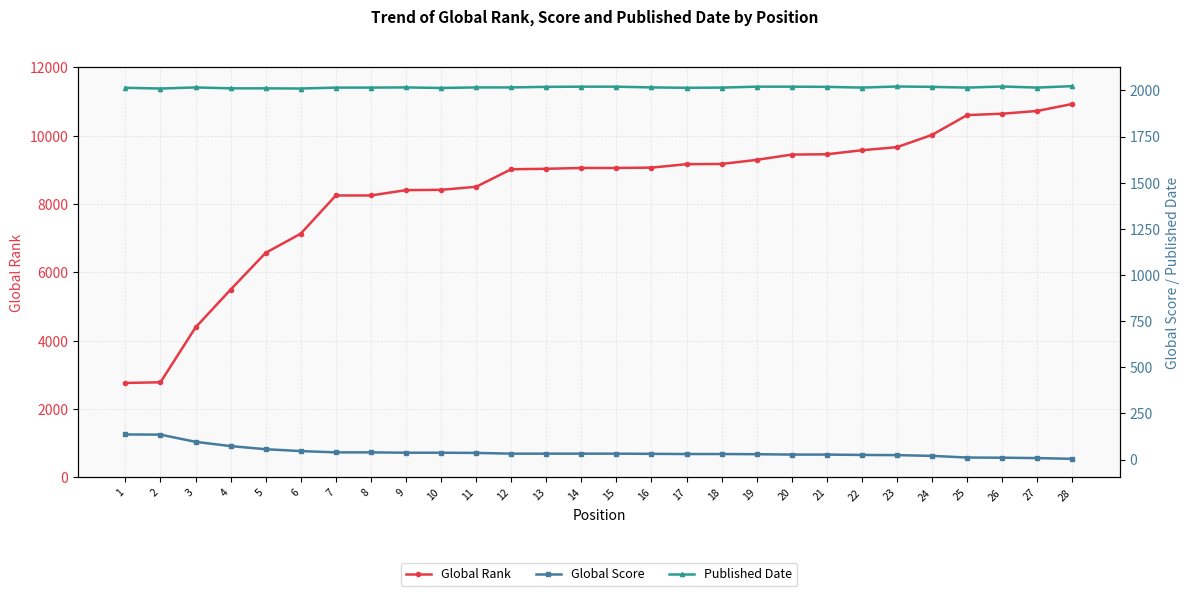

What is the minimum value for Global Rank?

2766